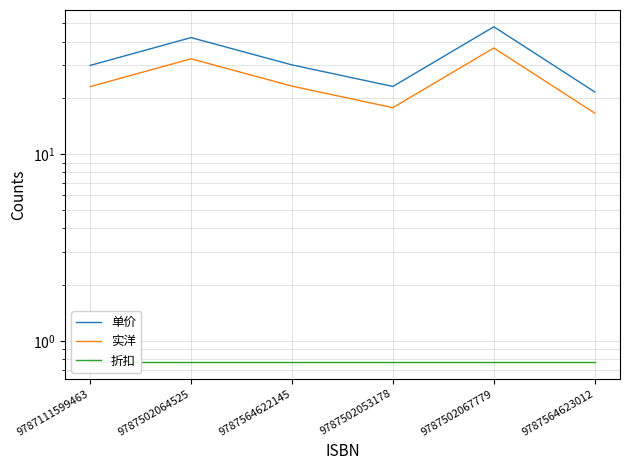

What is the spread (max minus min) of values at 9787502064525?

41.2